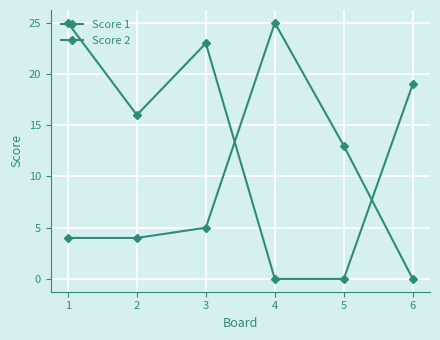

Reading left to right, transcribe all the data shown in this chart.

Score 1: 1=4	2=4	3=5	4=25	5=13	6=0
Score 2: 1=25	2=16	3=23	4=0	5=0	6=19